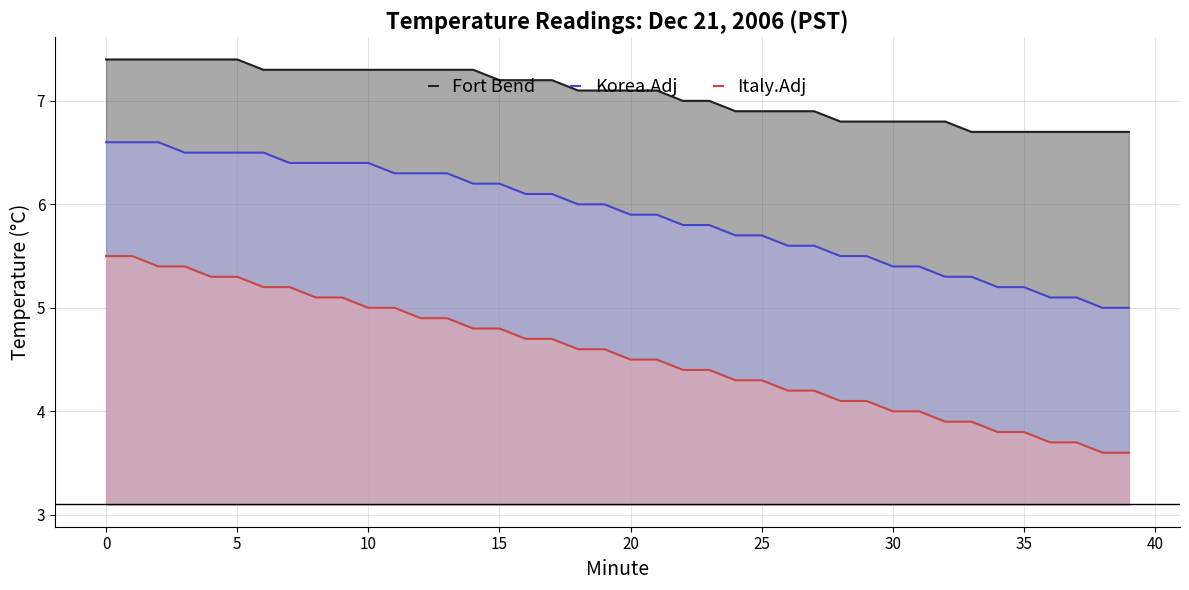

What is the highest value of the Fort Bend series?

7.4